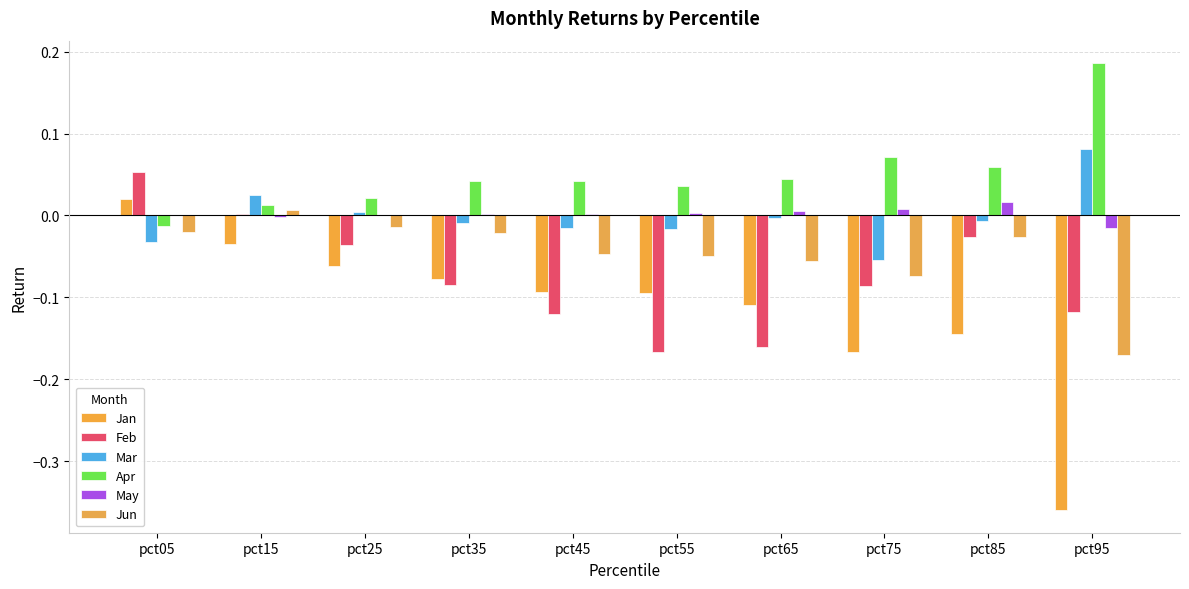

Are the bars horizontal?

No